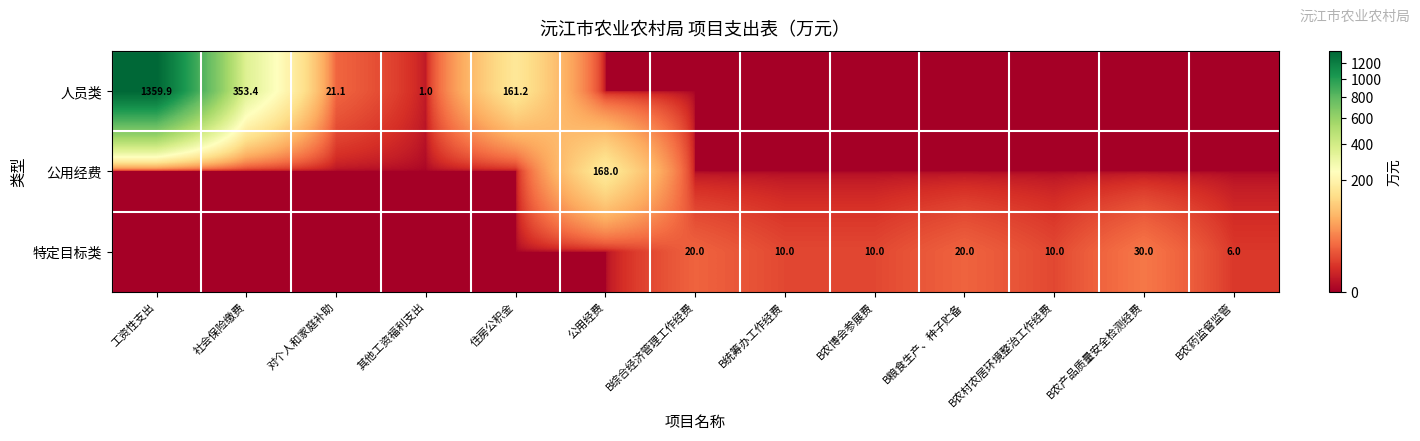

Rank the categories by 人员类 value from lowest to highest.

公用经费, B综合经济管理工作经费, B统筹办工作经费, B农博会参展费, B粮食生产、种子贮备, B农村农居环境整治工作经费, B农产品质量安全检测经费, B农药监督监管, 其他工资福利支出, 对个人和家庭补助, 住房公积金, 社会保险缴费, 工资性支出